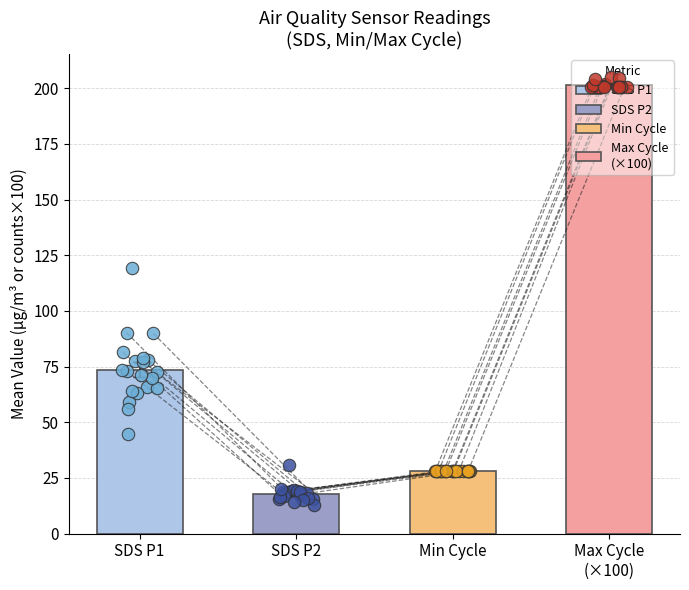

Which series has the widest spread of Y values?

SDS_P1